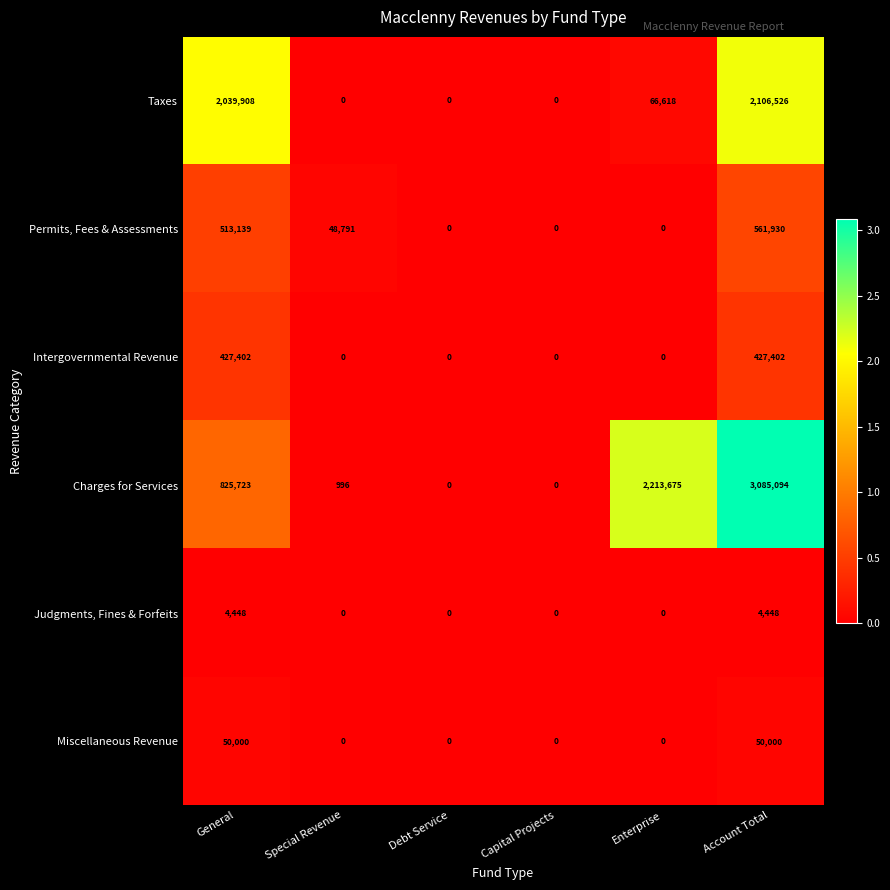

At which category is the sum across all series the highest?

Account Total